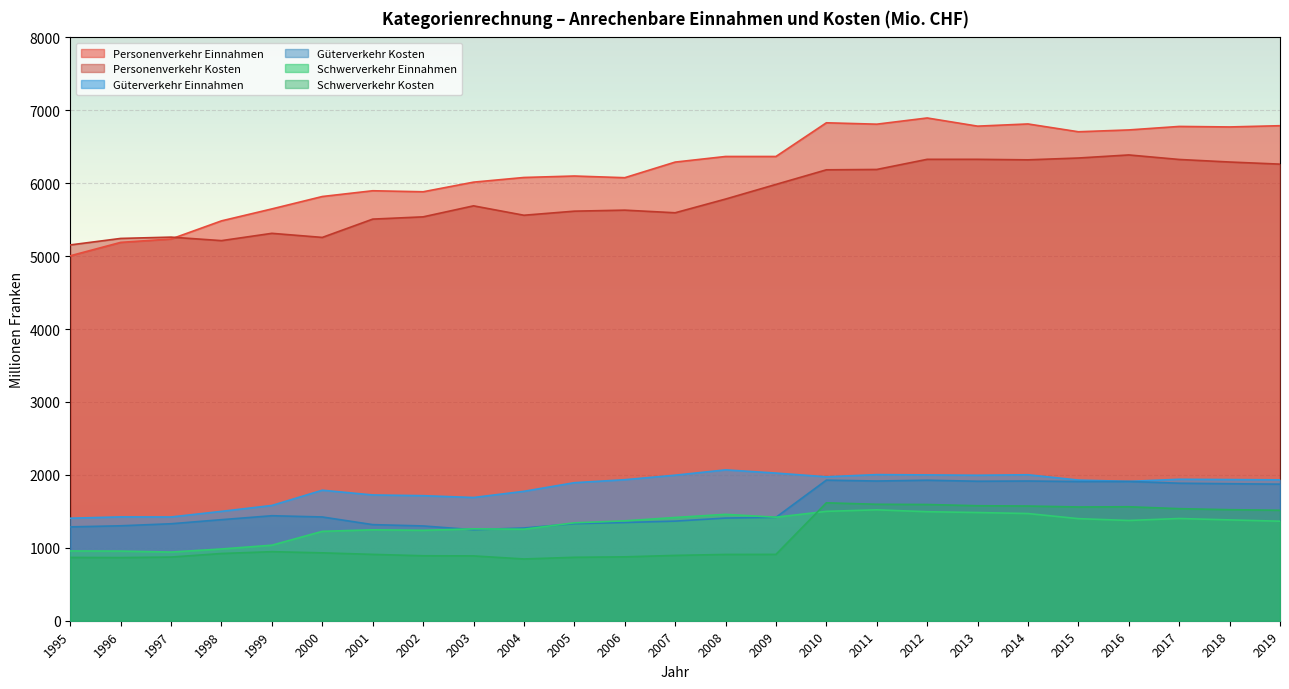

Rank the categories by Personenverkehr Einnahmen value from highest to lowest.

2012, 2010, 2014, 2011, 2019, 2013, 2017, 2018, 2016, 2015, 2008, 2009, 2007, 2005, 2004, 2006, 2003, 2001, 2002, 2000, 1999, 1998, 1997, 1996, 1995